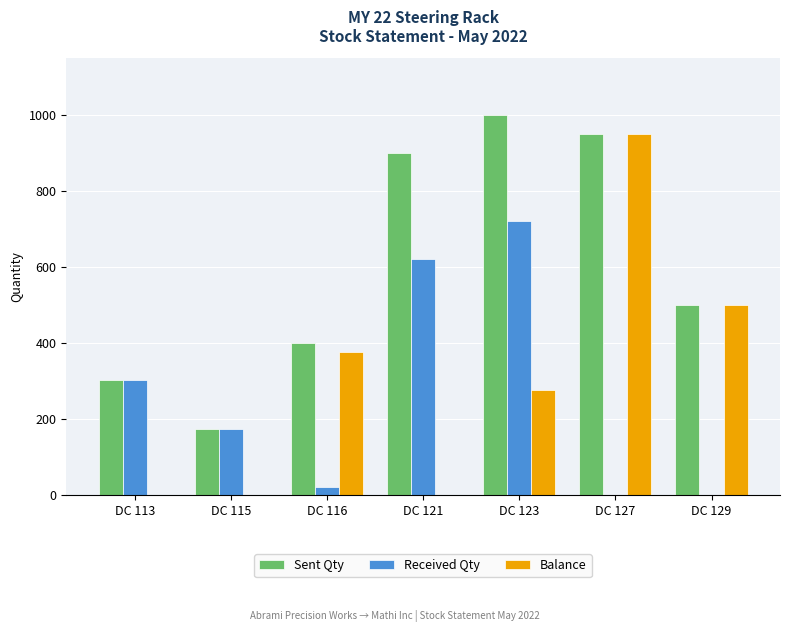

At which label is Balance closest to 475?

DC 129